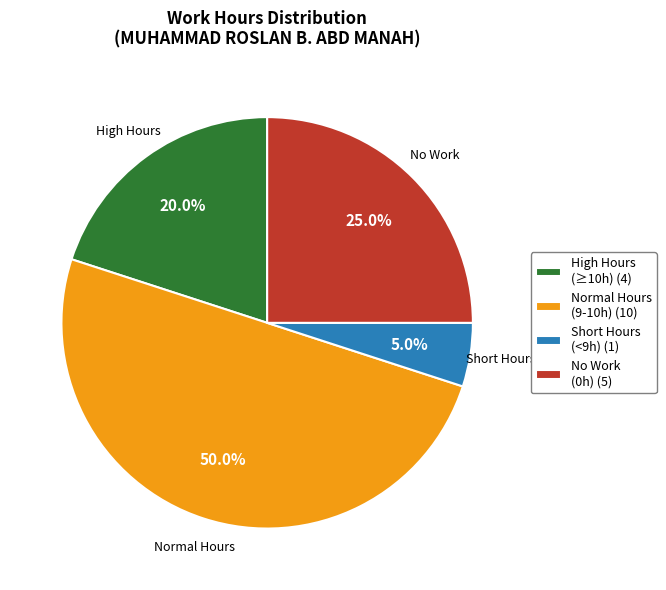

Combined, do High Hours (≥10h) (4) and No Work (0h) (5) account for over 50%?

No